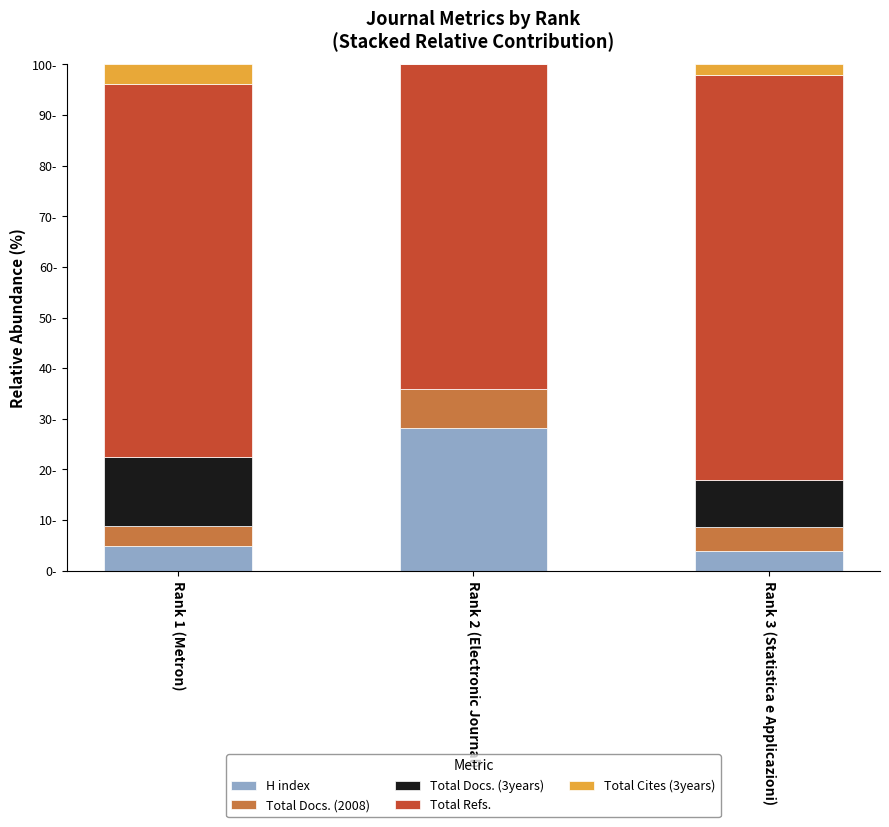

What are all the series names shown in the legend?

H index, Total Docs. (2008), Total Docs. (3years), Total Refs., Total Cites (3years)